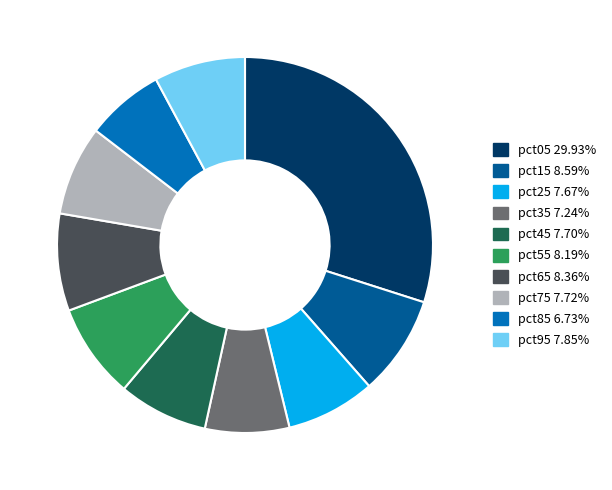

Is there a majority slice in this chart?

No